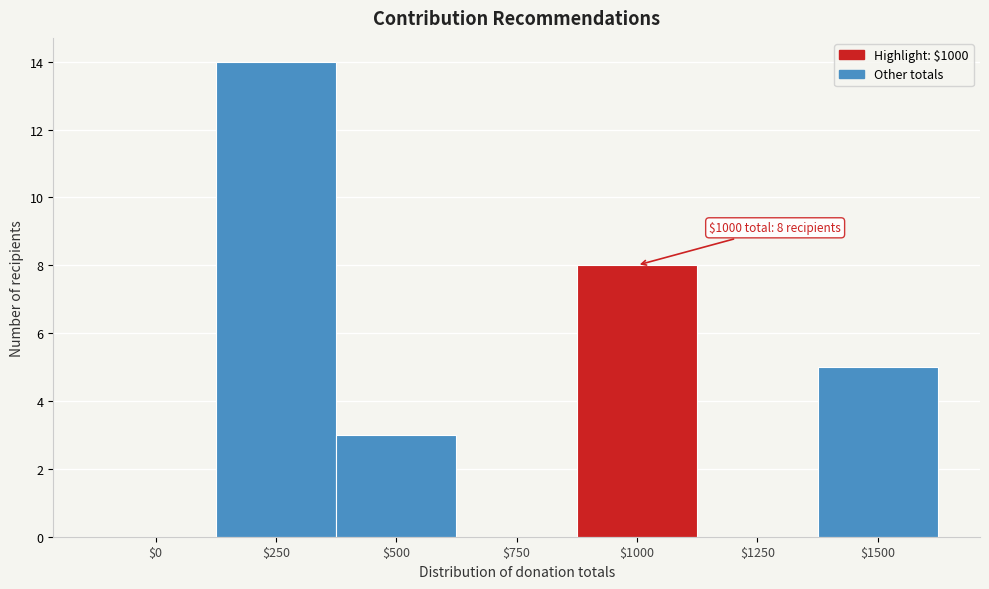

Is it true that the value at $1000 is 8?

True